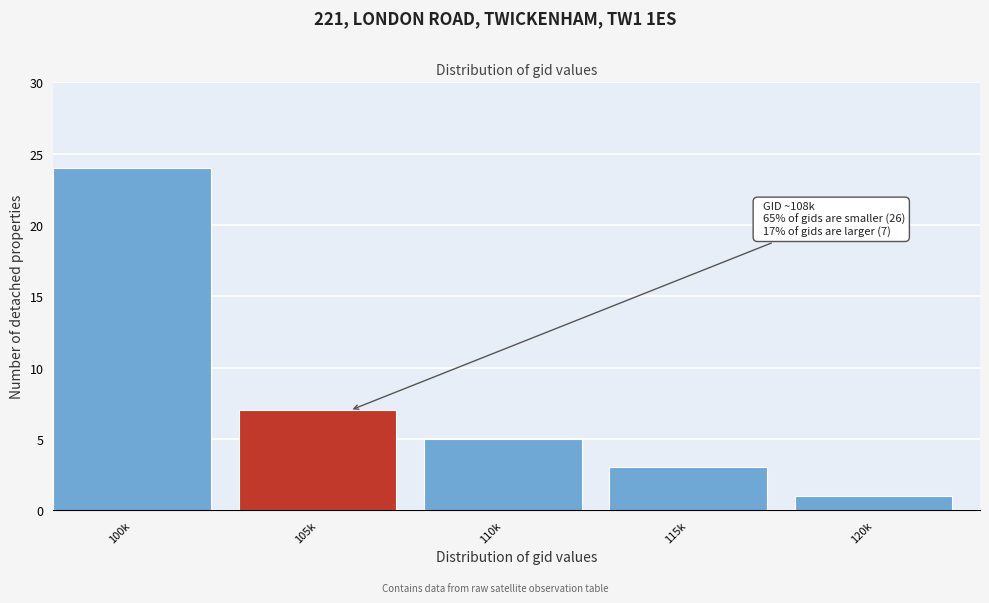

Reading left to right, extract all data points from this chart.

24	7	5	3	1